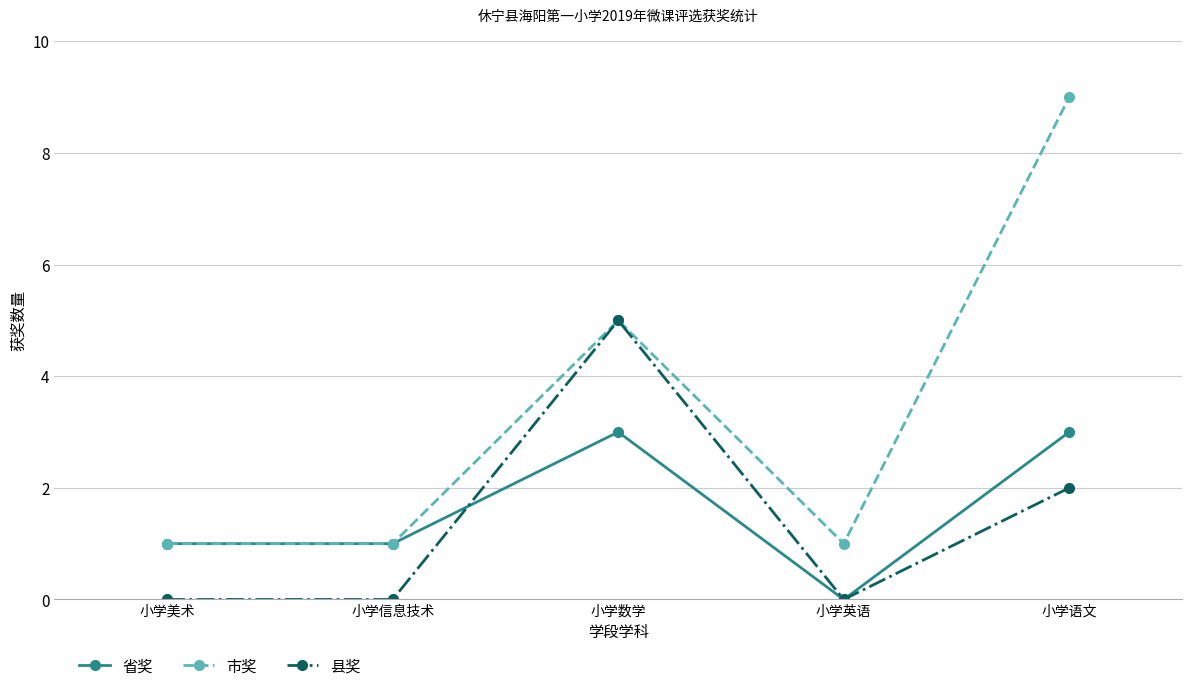

Which series has the largest range (max minus min)?

市奖